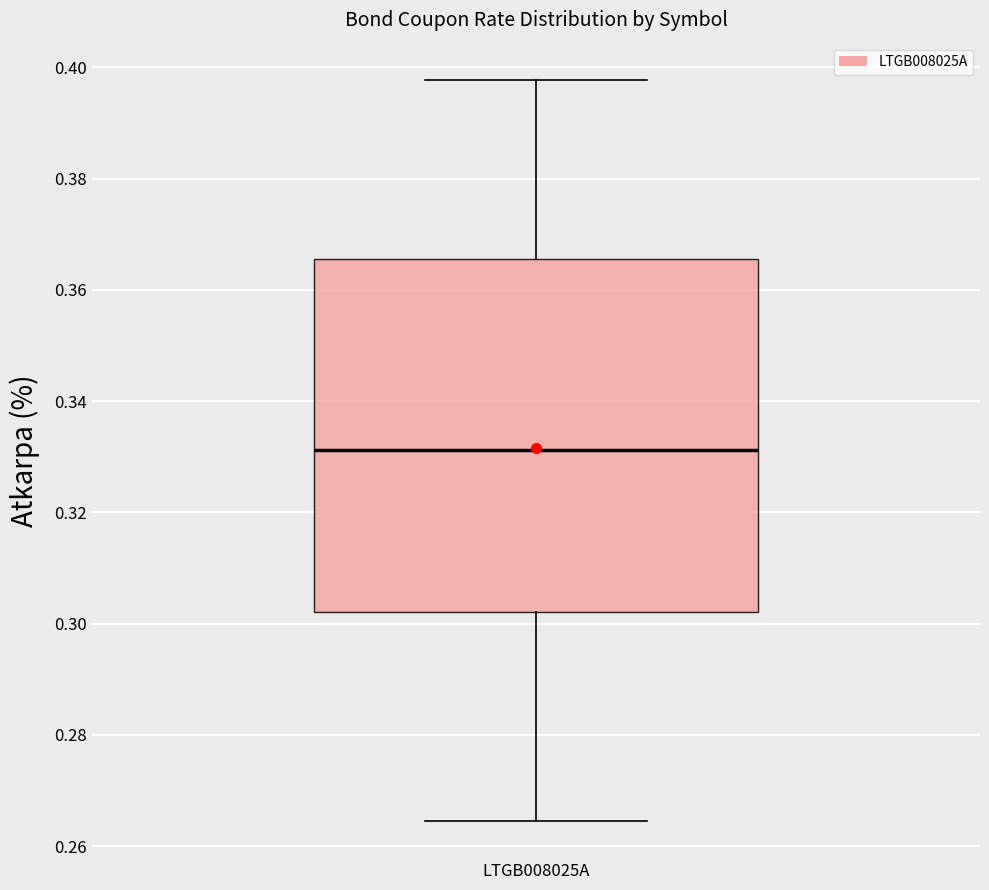

Read this box plot against the y-axis: the position of the median line, the range covered by the box, and the ends of both whiskers. The values are not printed on the chart, so give them approximately, as read against the axis.

median 0.332, box 0.302 to 0.366, whiskers 0.264 to 0.398